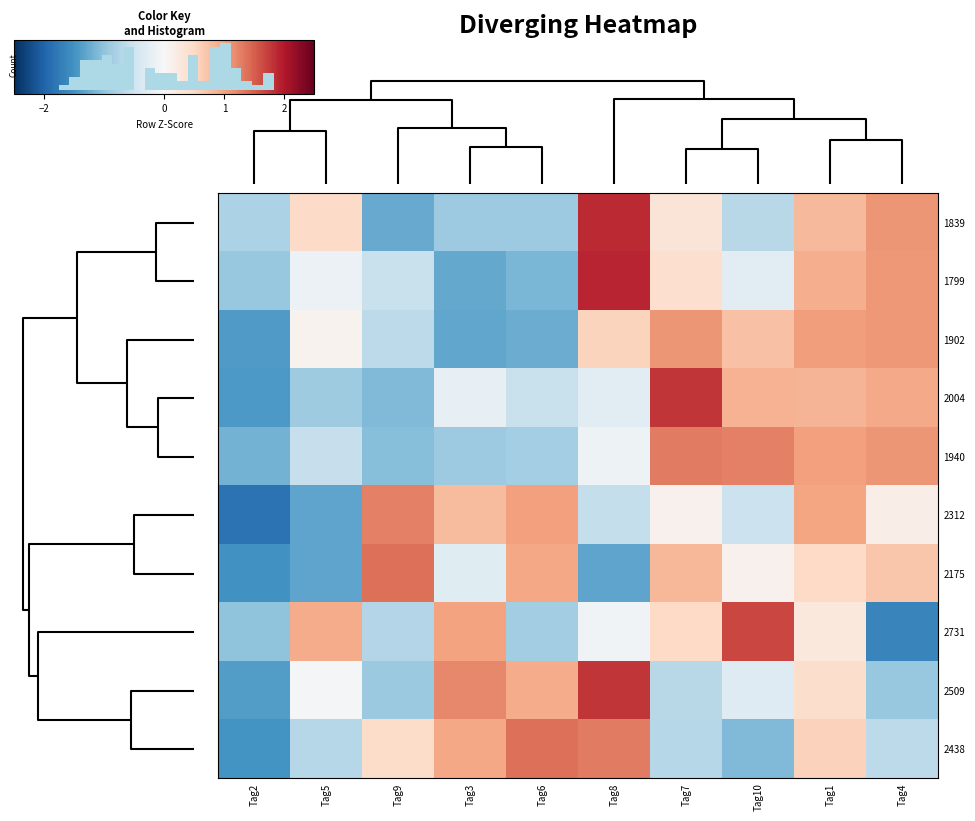

How many distinct data groups are displayed?

10